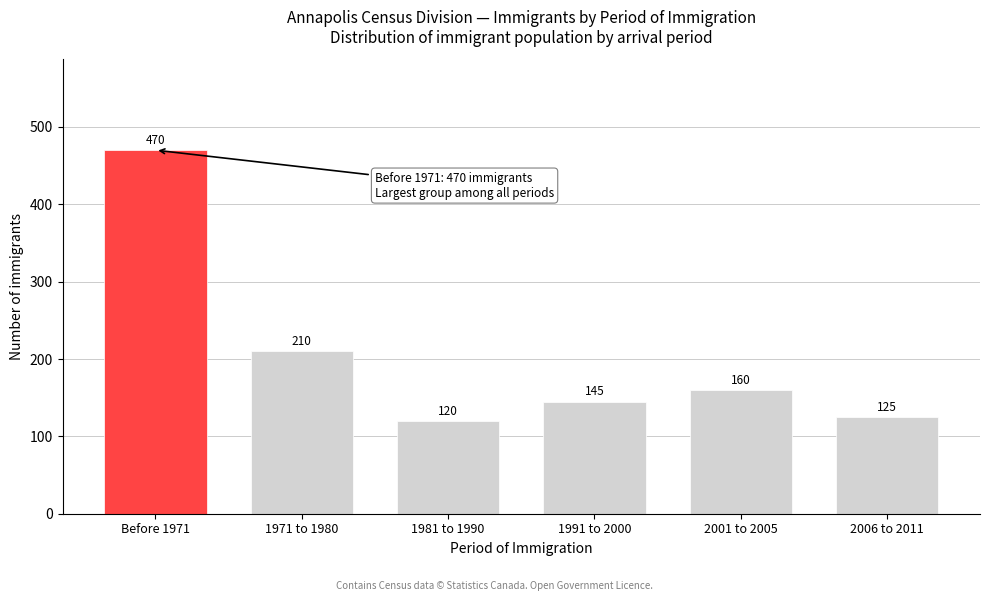

Reading right to left, extract all data points from this chart.

125	160	145	120	210	470